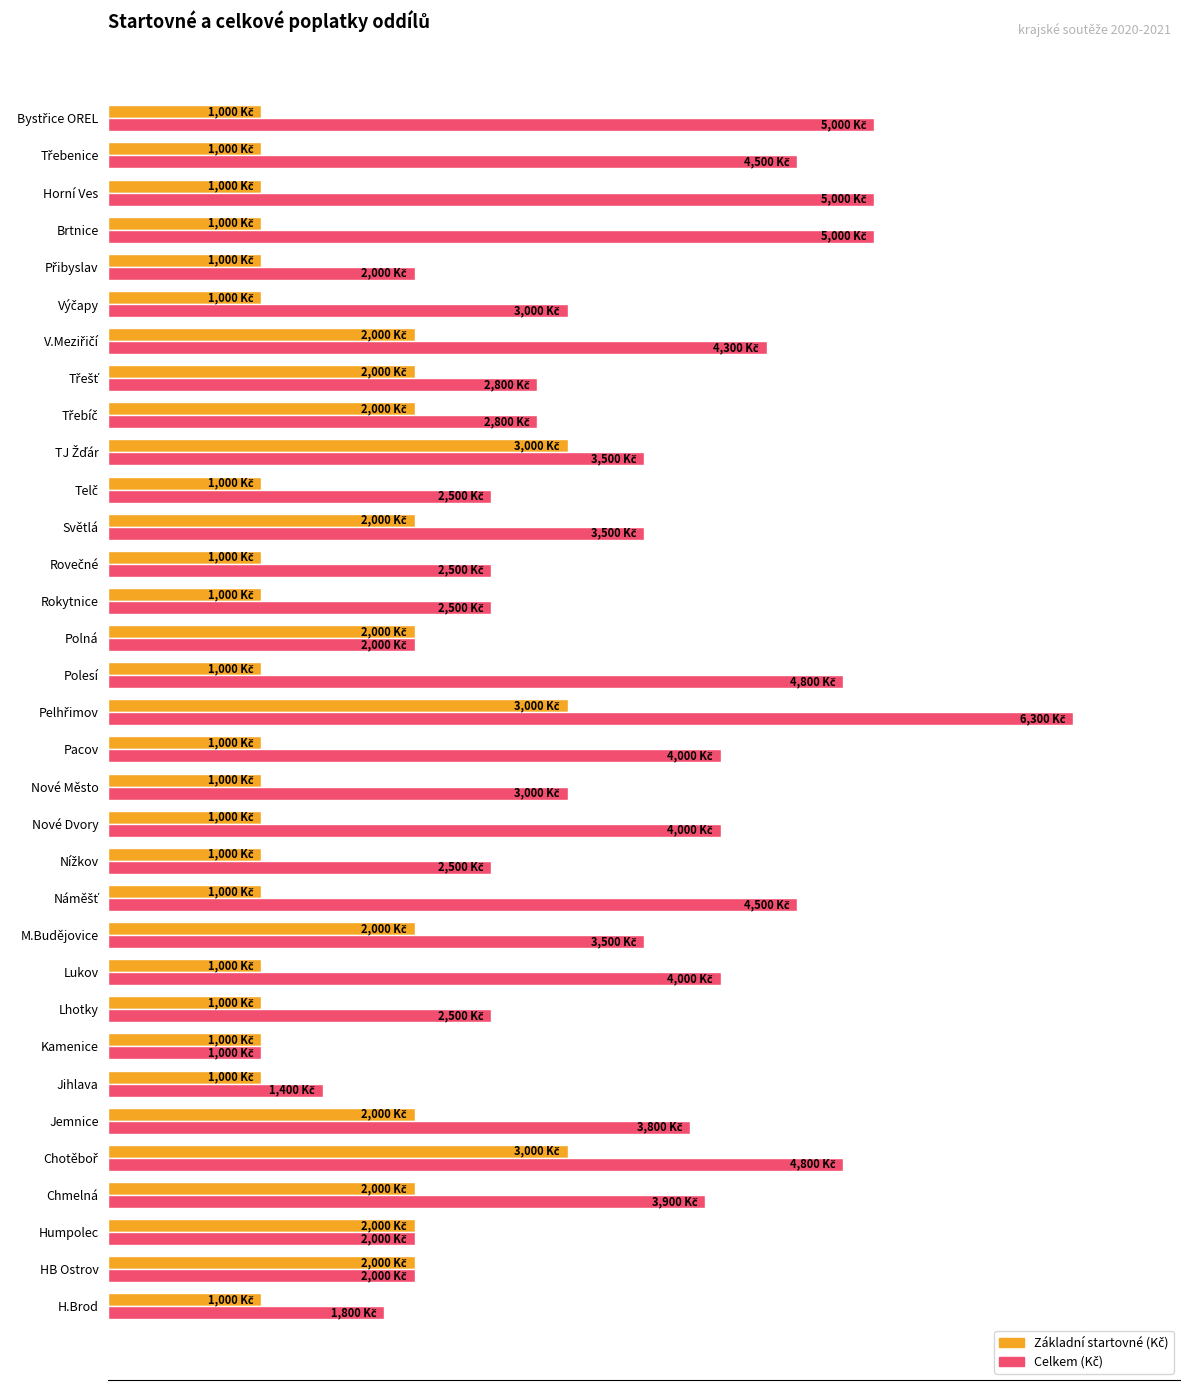

At how many categories does at least one series exceed 2848?

19